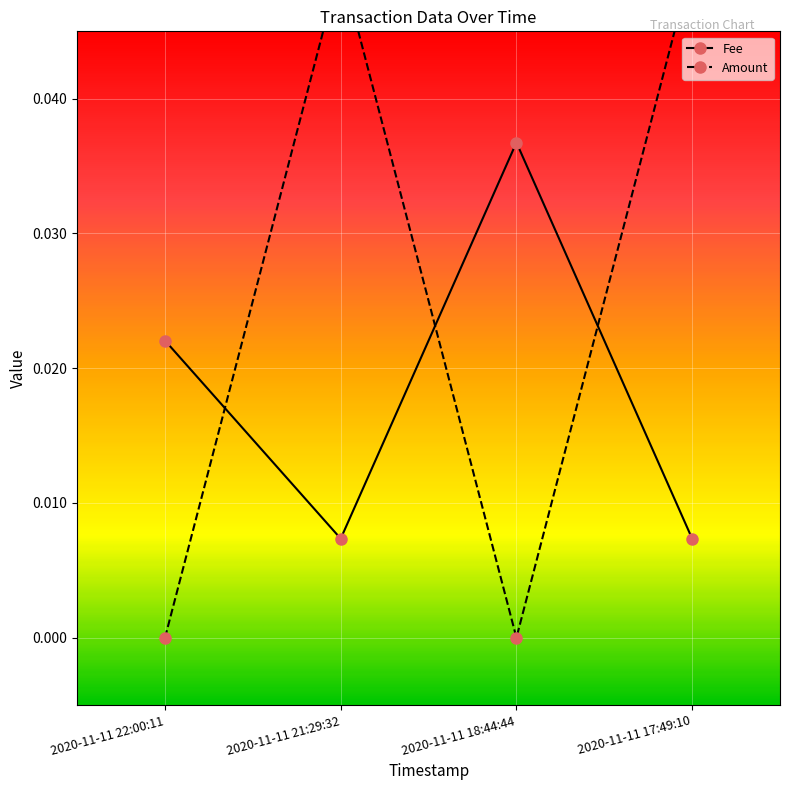

Where do Amount and Fee first cross each other?

2020-11-11 22:00:11 and 2020-11-11 21:29:32